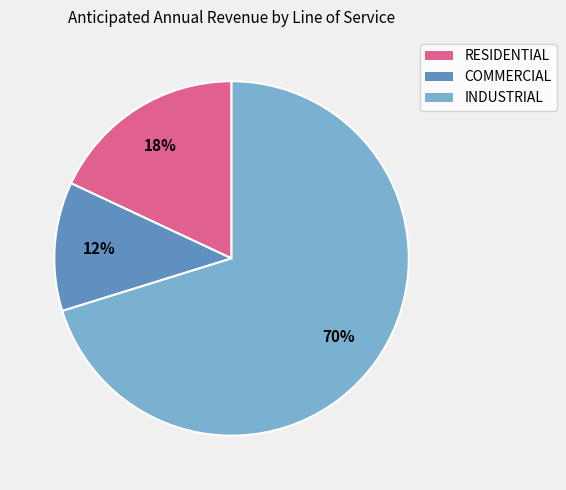

Is the sum of COMMERCIAL and INDUSTRIAL greater than half?

Yes